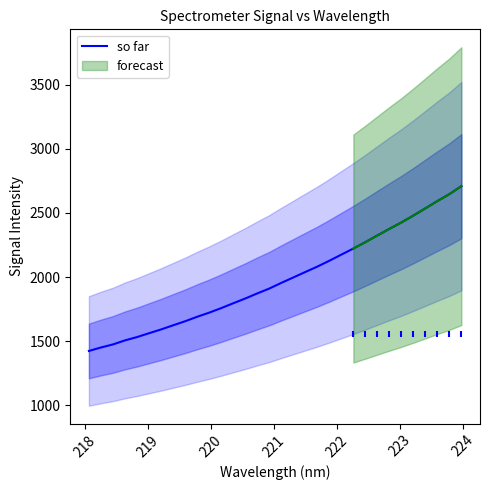

What is the highest value of the so far series?

2709.1